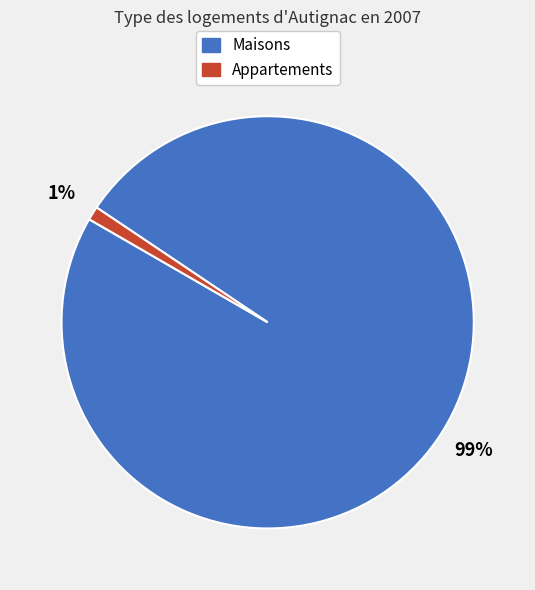

Does any single category account for the majority?

Yes